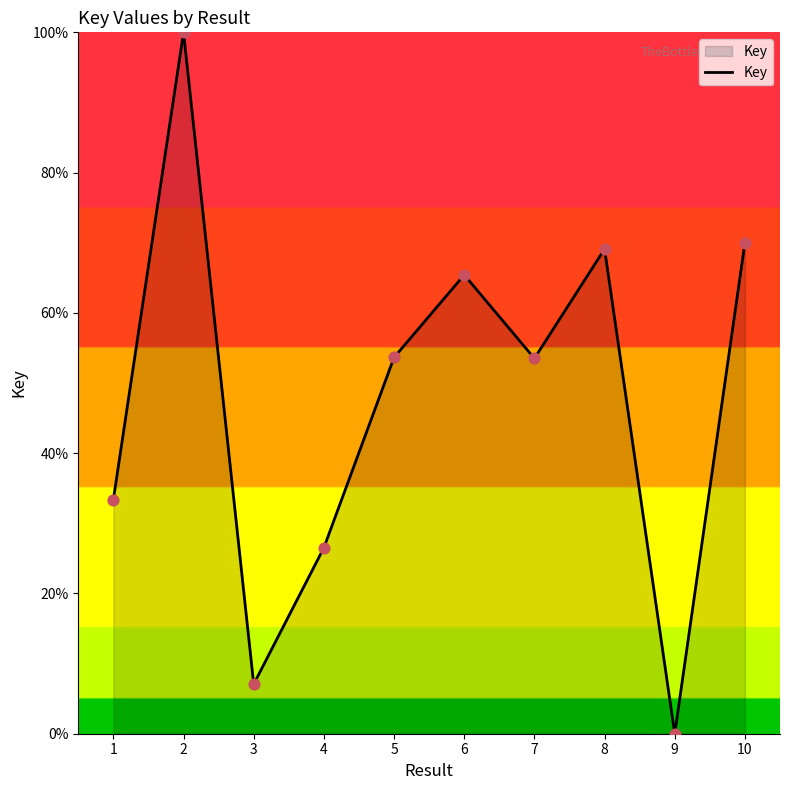

What is the change in value from 2 to 9?

-100.0